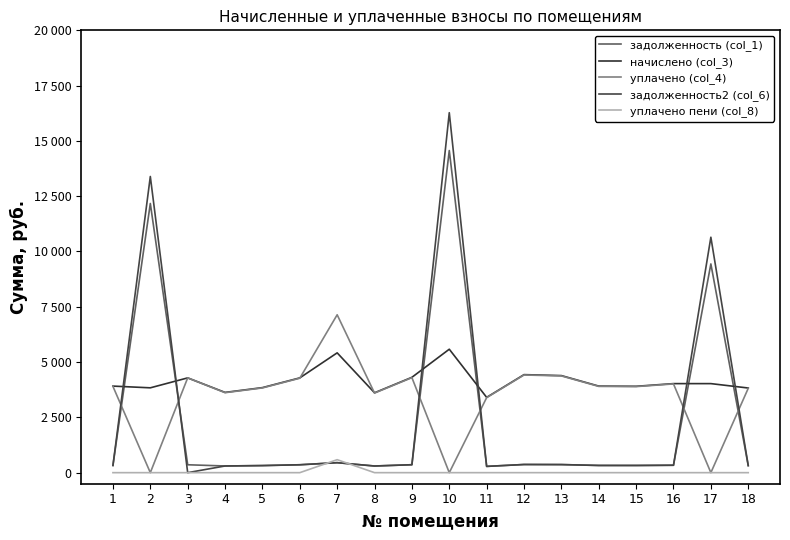

Which series has the largest total across all categories?

начислено (col_3)